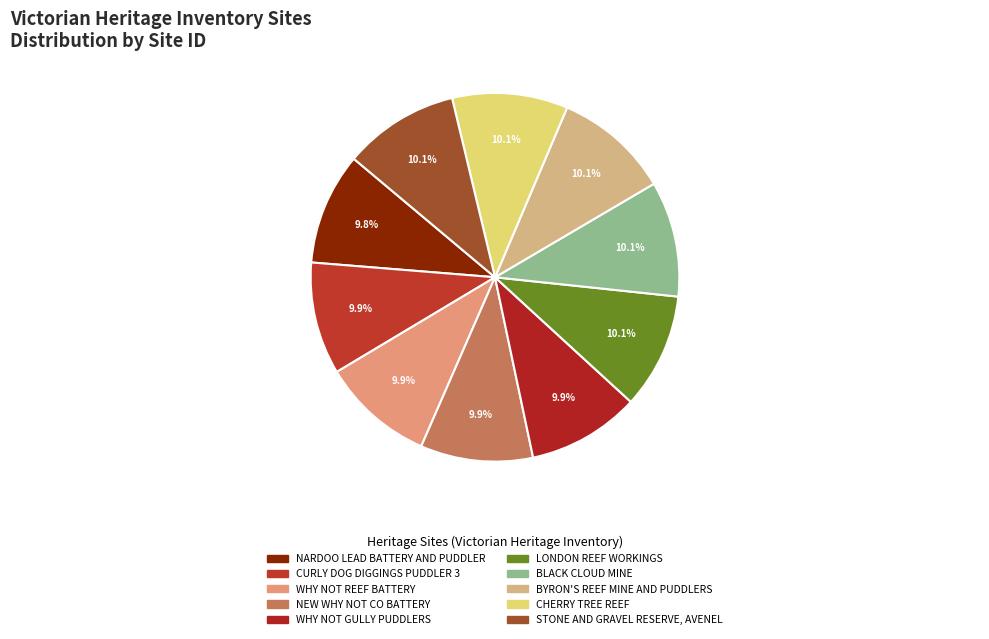

Which slice is the smallest?

NARDOO LEAD BATTERY AND PUDDLER